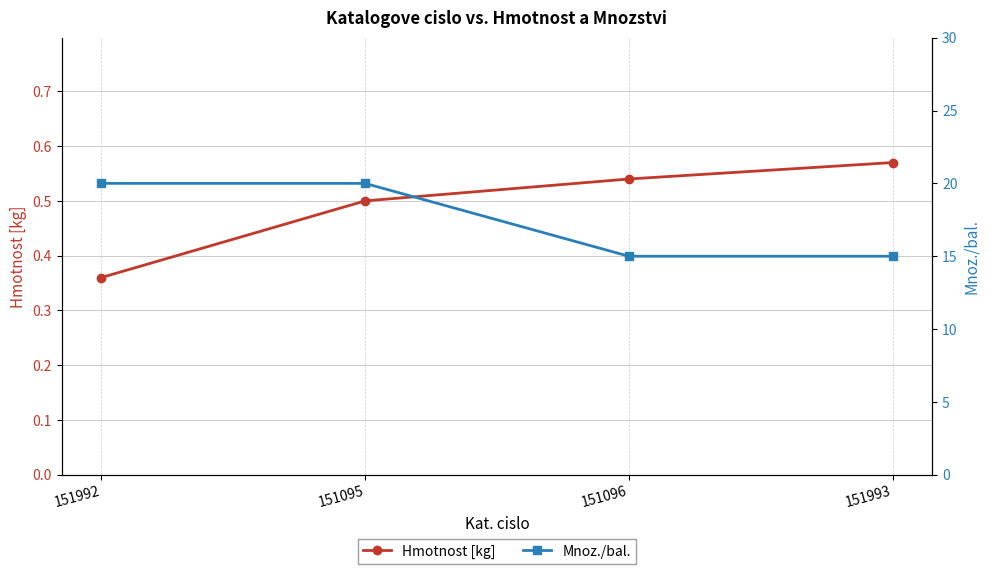

What is the highest value of the Mnoz./bal. series?

20.0